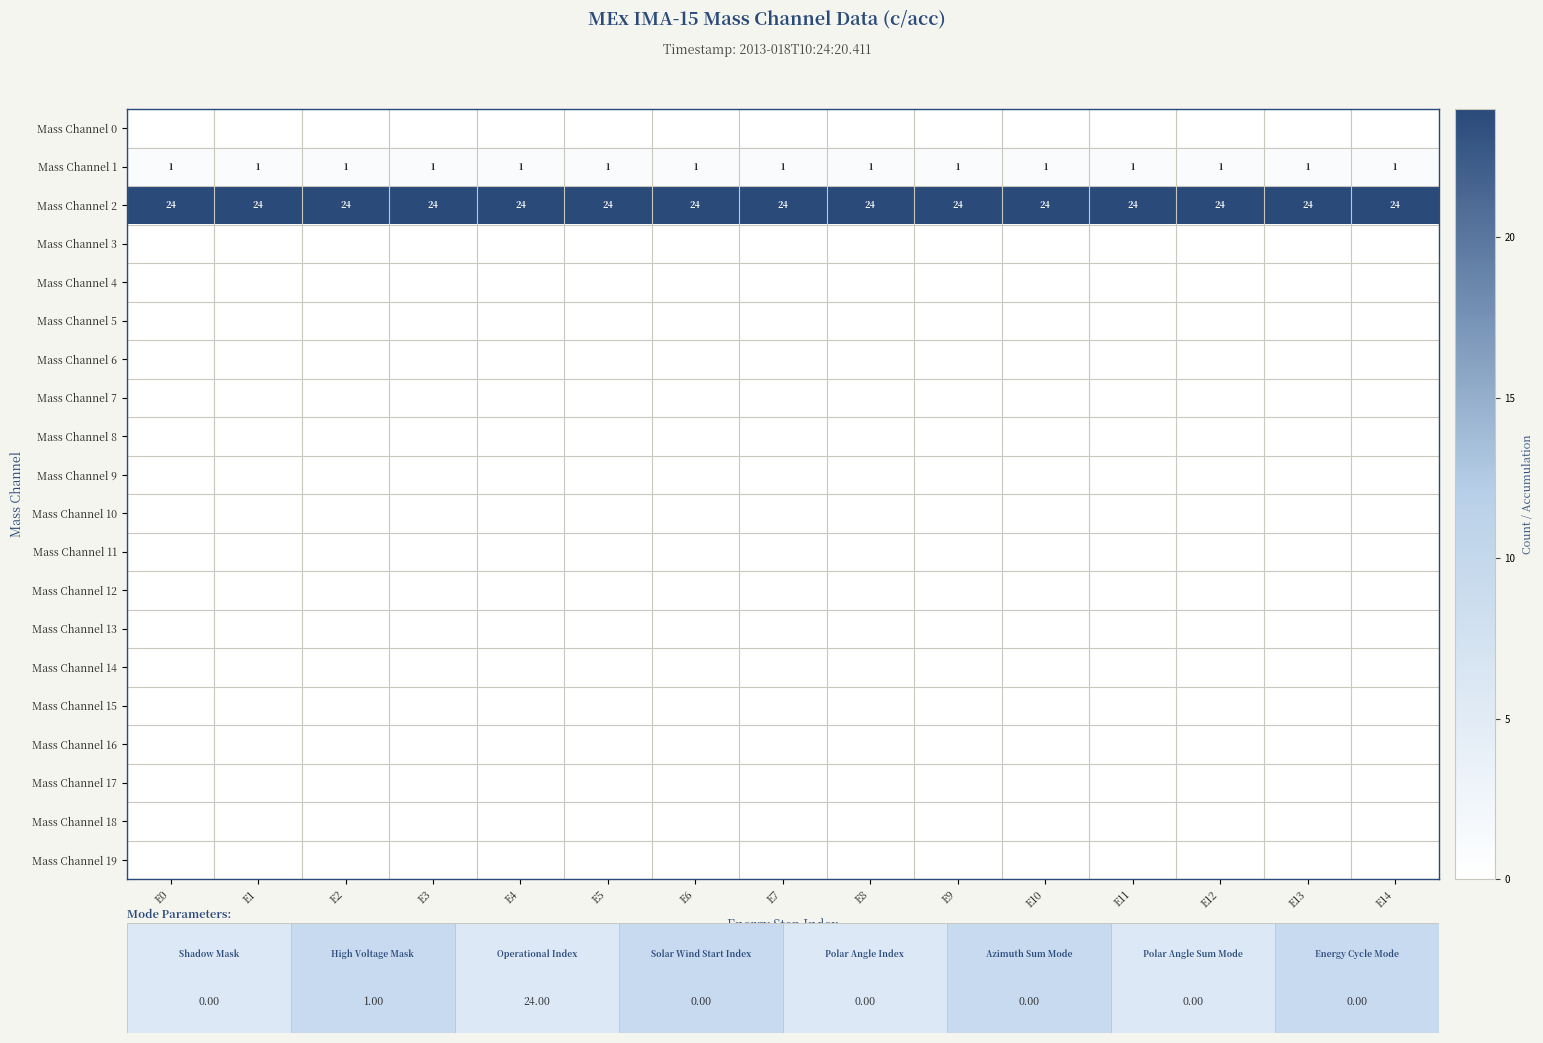

Count the number of categories in the chart.

15